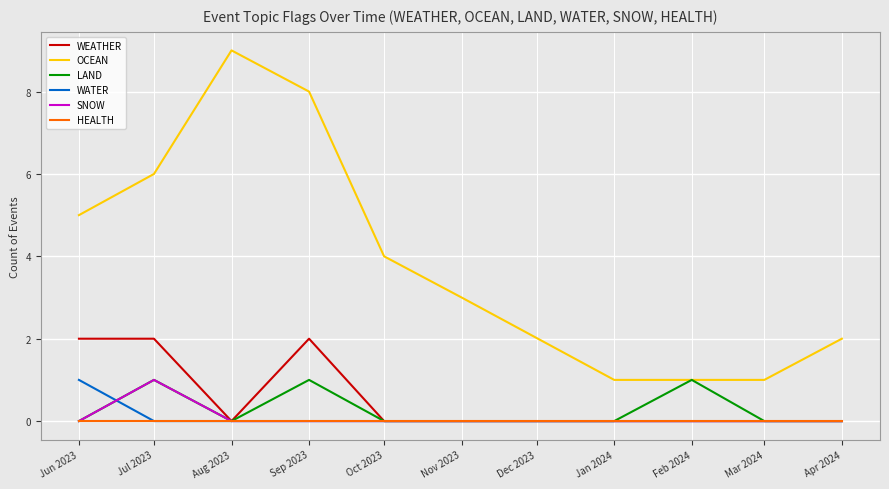

What is the sum of the WEATHER values at Sep 2023 and Mar 2024?

2